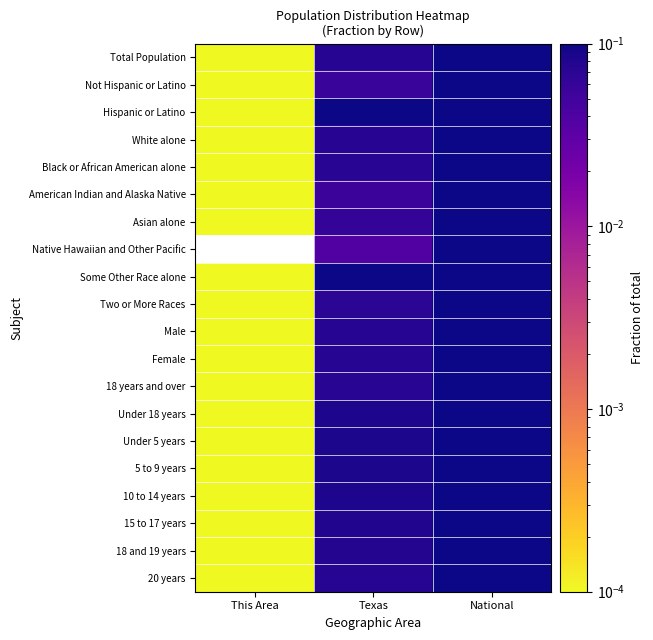

Reading right to left, list all the values displayed in this chart.

Total Population: National=0.9	Texas=0.1	This Area=0.0
Not Hispanic or Latino: National=0.9	Texas=0.1	This Area=0.0
Hispanic or Latino: National=0.8	Texas=0.2	This Area=0.0
White alone: National=0.9	Texas=0.1	This Area=0.0
Black or African American alone: National=0.9	Texas=0.1	This Area=0.0
American Indian and Alaska Native: National=0.9	Texas=0.1	This Area=0.0
Asian alone: National=0.9	Texas=0.1	This Area=0.0
Native Hawaiian and Other Pacific: National=1.0	Texas=0.0	This Area=0.0
Some Other Race alone: National=0.9	Texas=0.1	This Area=0.0
Two or More Races: National=0.9	Texas=0.1	This Area=0.0
Male: National=0.9	Texas=0.1	This Area=0.0
Female: National=0.9	Texas=0.1	This Area=0.0
18 years and over: National=0.9	Texas=0.1	This Area=0.0
Under 18 years: National=0.9	Texas=0.1	This Area=0.0
Under 5 years: National=0.9	Texas=0.1	This Area=0.0
5 to 9 years: National=0.9	Texas=0.1	This Area=0.0
10 to 14 years: National=0.9	Texas=0.1	This Area=0.0
15 to 17 years: National=0.9	Texas=0.1	This Area=0.0
18 and 19 years: National=0.9	Texas=0.1	This Area=0.0
20 years: National=0.9	Texas=0.1	This Area=0.0